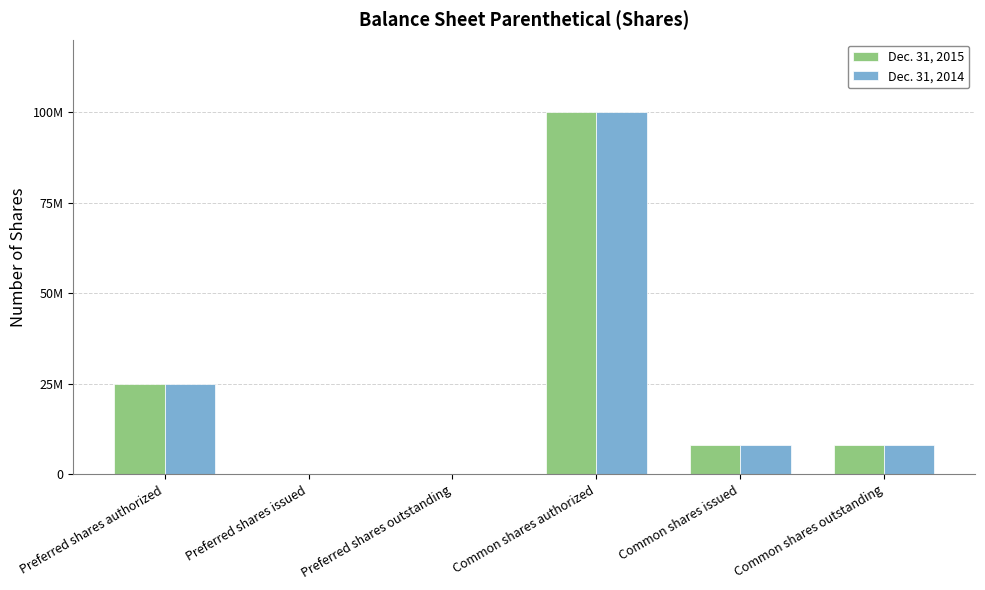

Does the chart contain stacked bars?

No